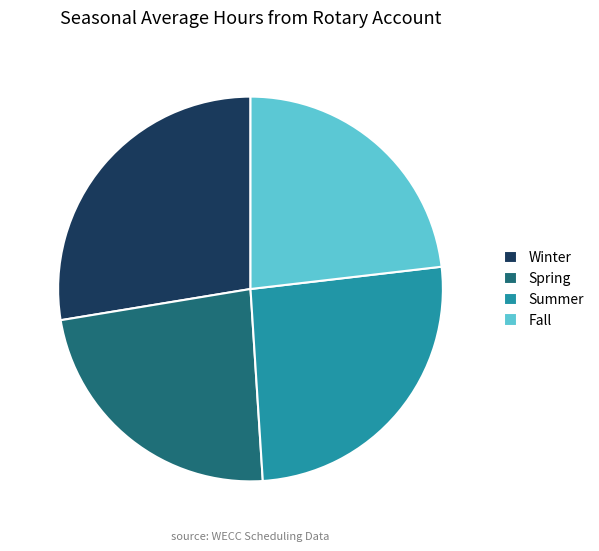

Which has a higher value, Summer or Spring?

Summer